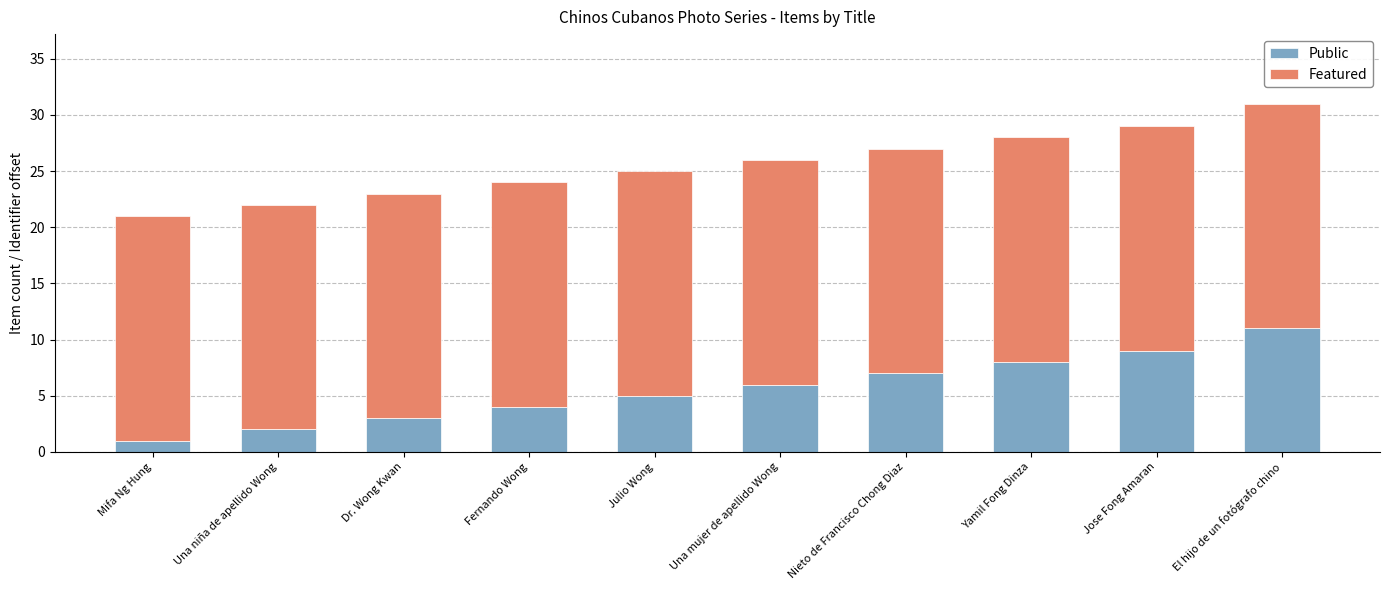

How many values in the Public series are below 6?

5